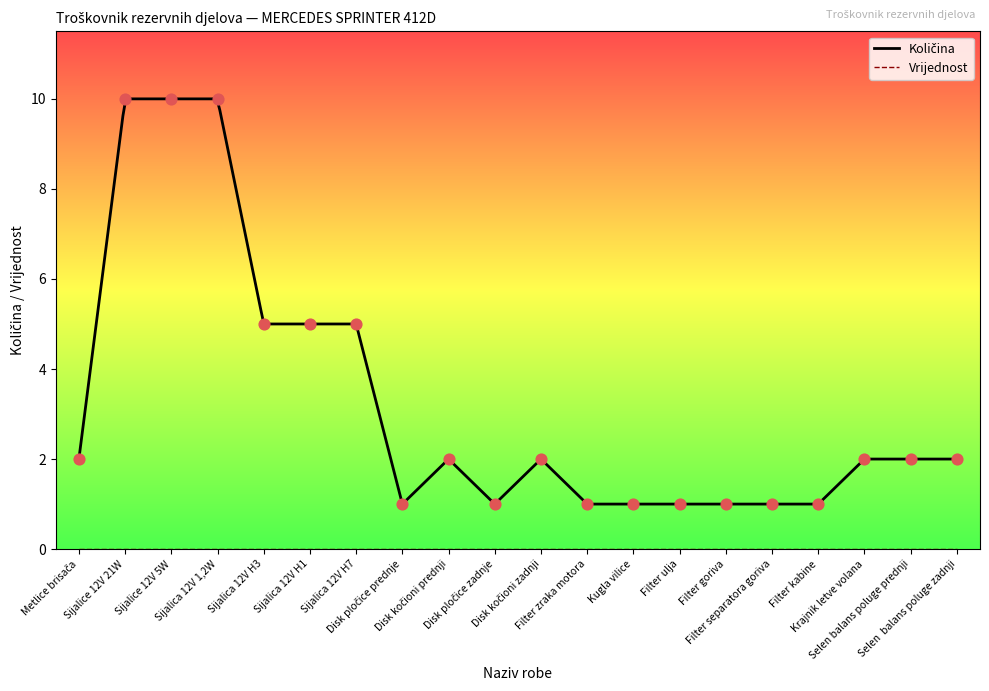

What is the change in value from Metlice brisača to Disk pločice zadnje?

-1